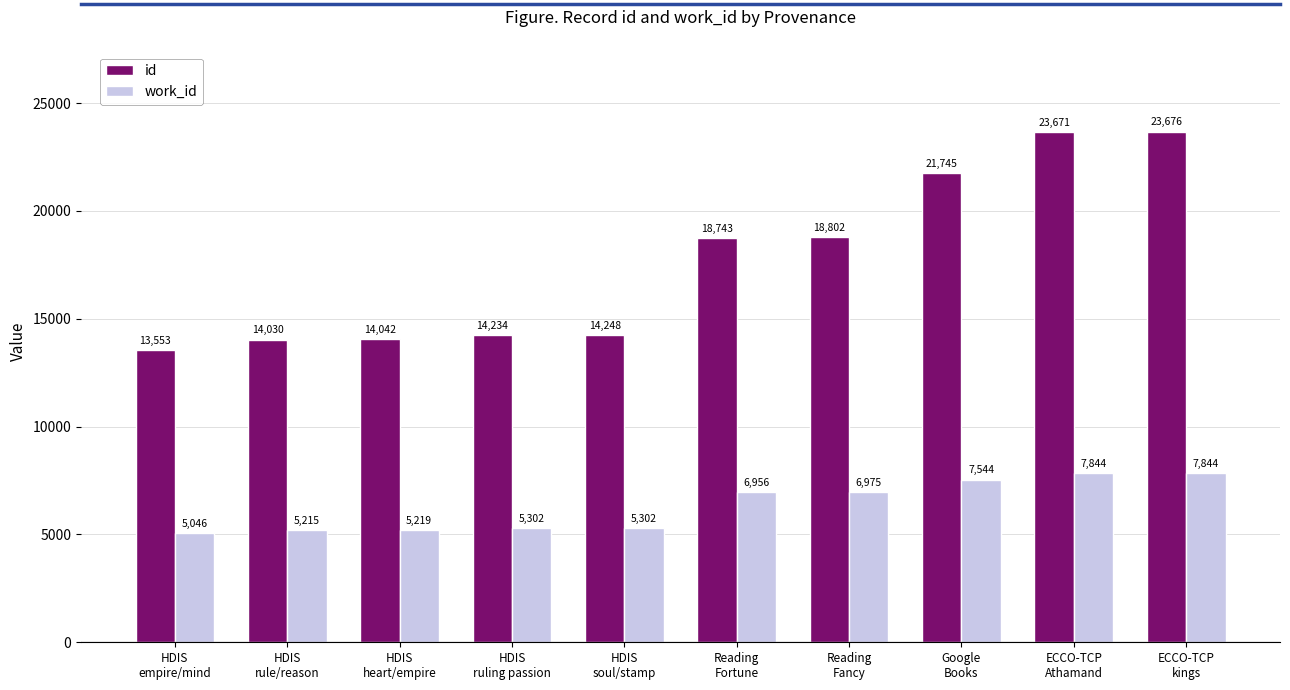

What are all the series names shown in the legend?

id, work_id